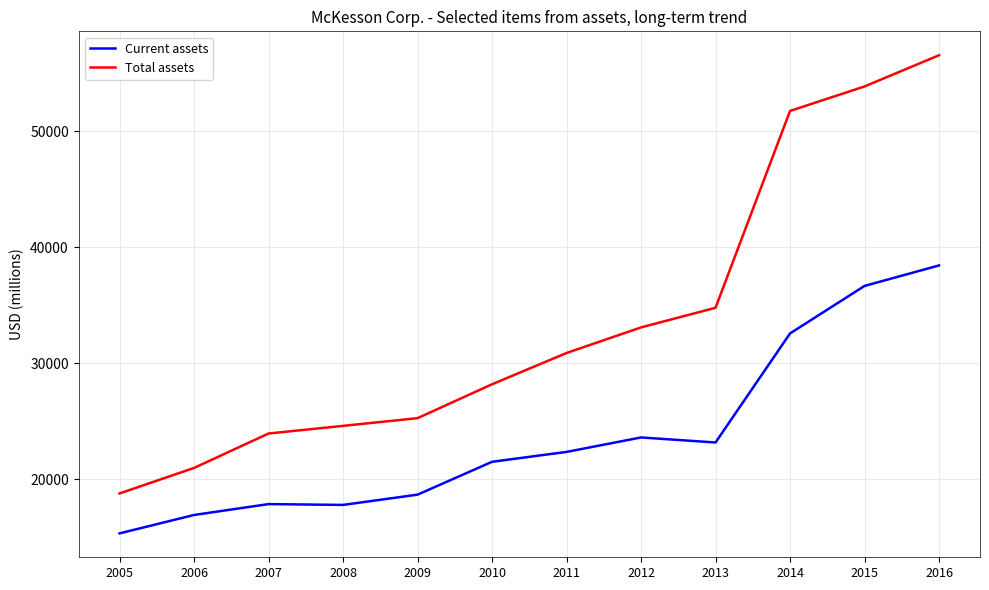

The Current assets series shows 23603 at 2012. True or false?

True